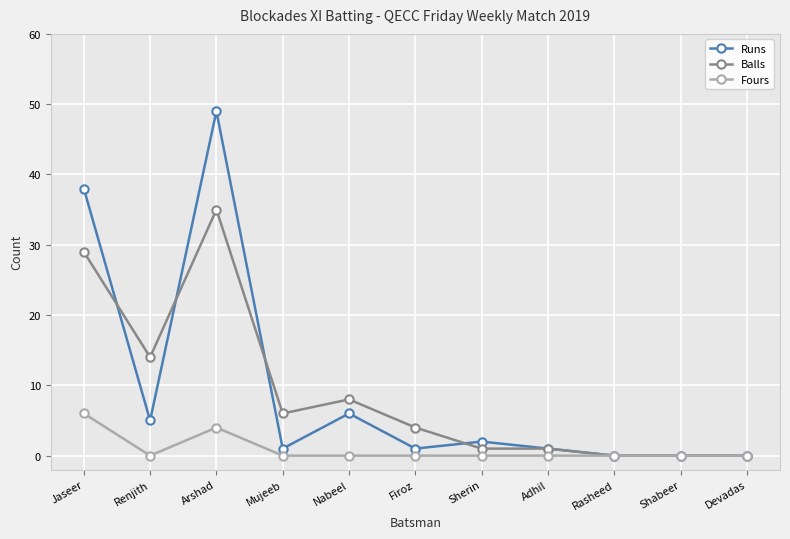

Count the number of categories in the chart.

11